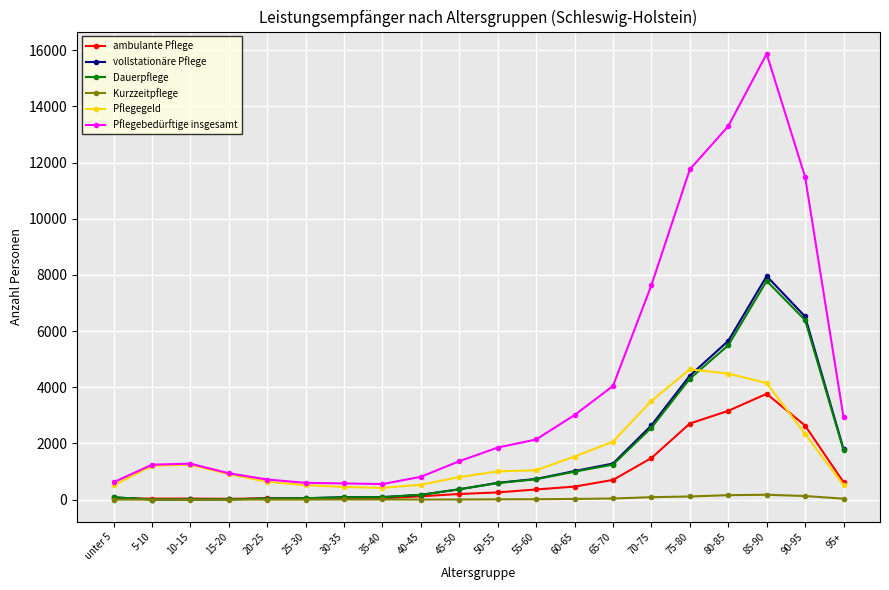

What are all the series names shown in the legend?

ambulante Pflege, vollstationäre Pflege, Dauerpflege, Kurzzeitpflege, Pflegegeld, Pflegebedürftige insgesamt